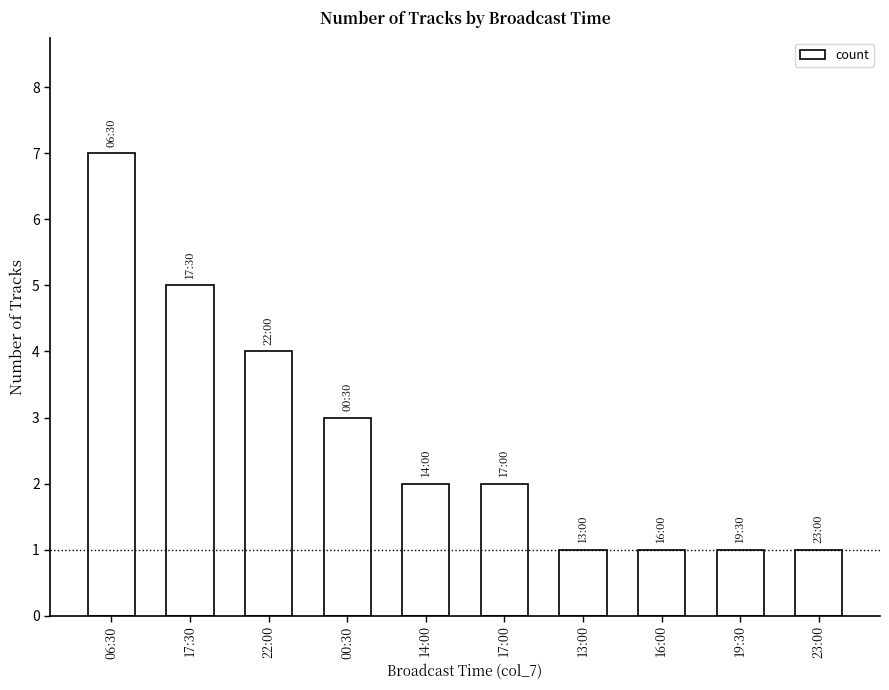

True or false: the data shows 2 at 22:00.

False